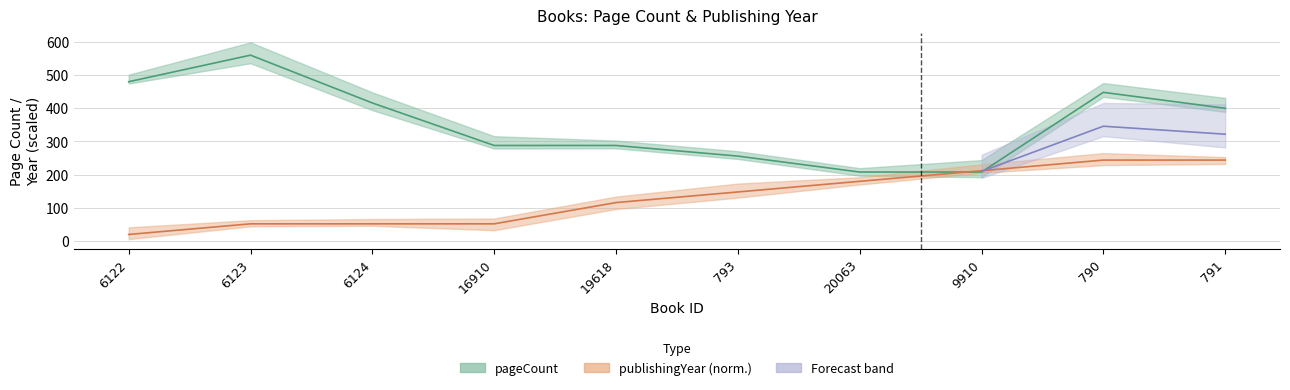

What is the total value across all series at 20063?

388